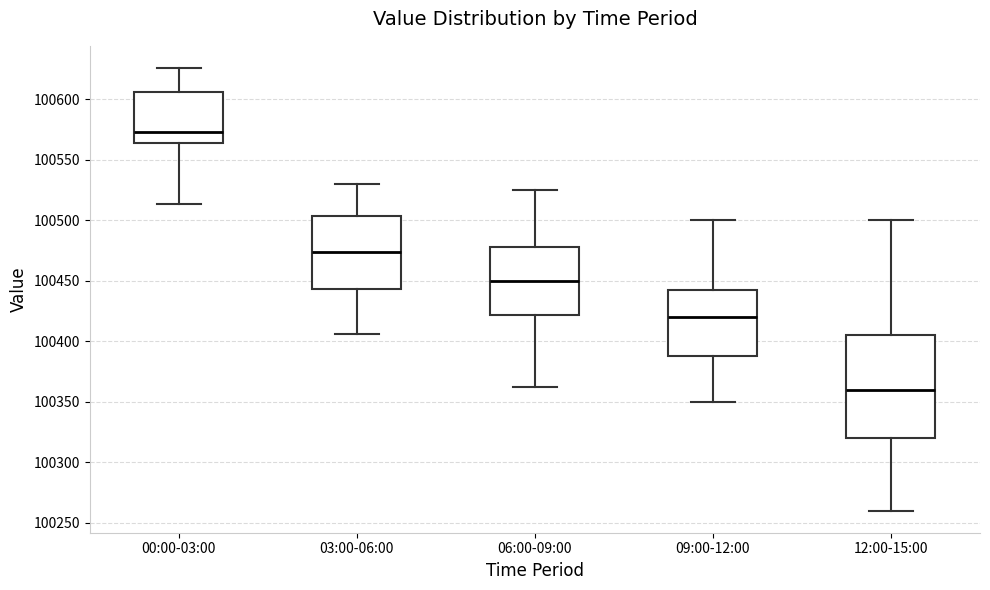

Where does the upper whisker of the box for 12:00-15:00 end on the y-axis? The values are not printed on the chart, so give them approximately, as read against the axis.

100500